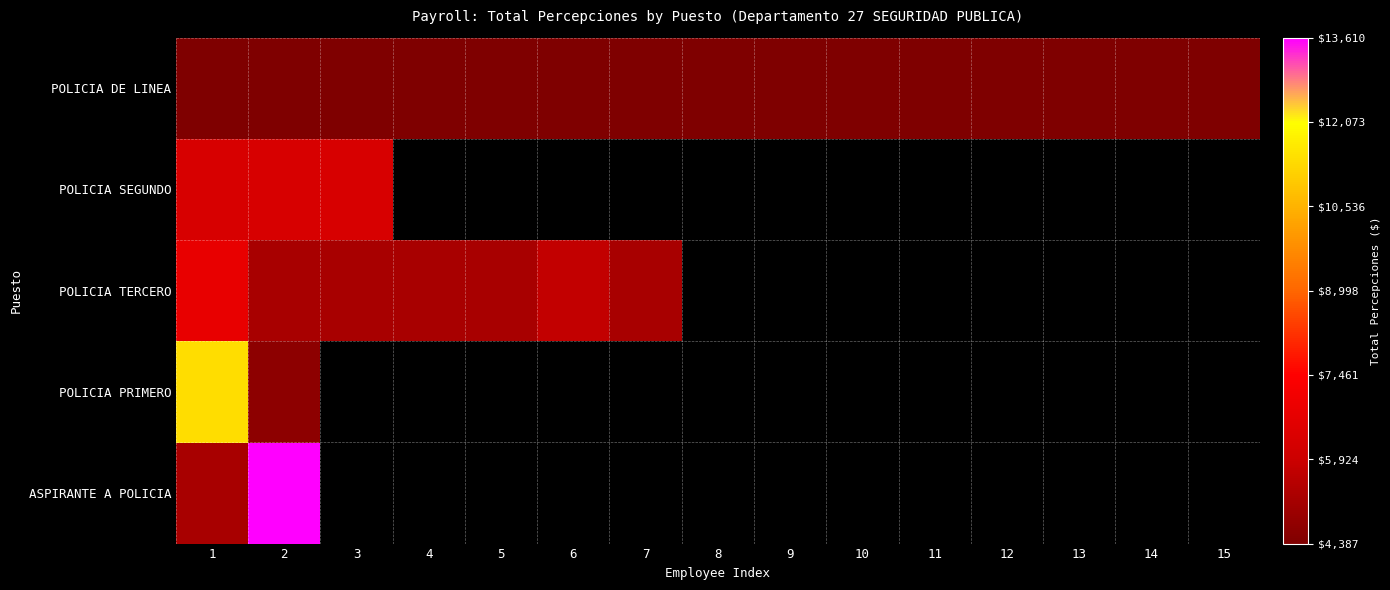

Is the value of POLICIA TERCERO at 6 greater than the value of ASPIRANTE A POLICIA at 12?

No